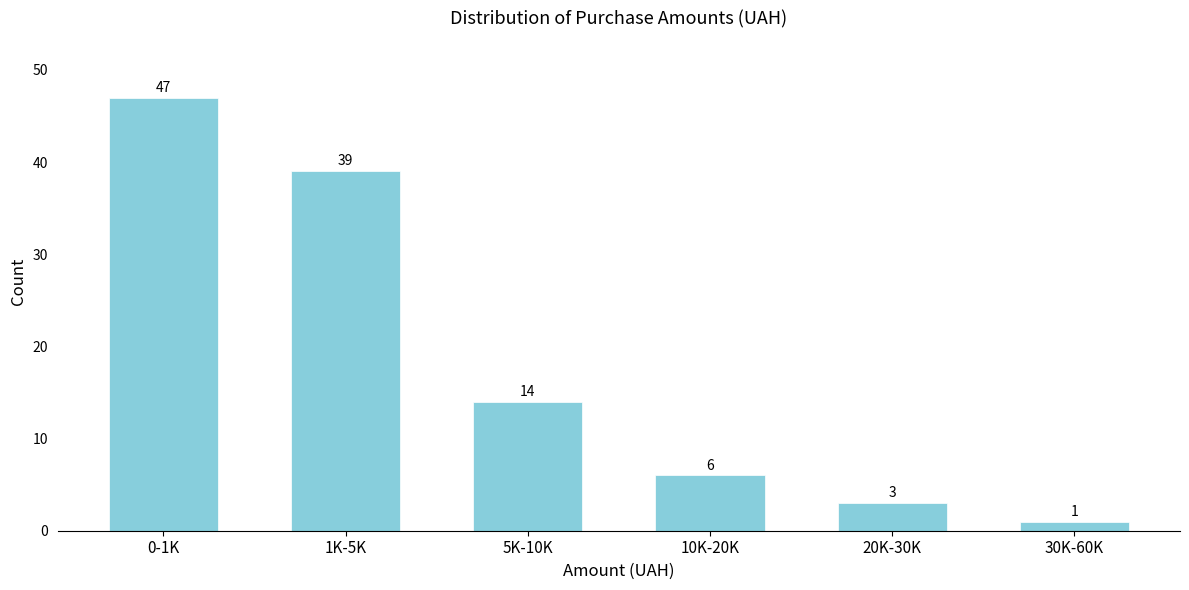

Reading left to right, what are all the values shown in this chart?

0-1K=47	1K-5K=39	5K-10K=14	10K-20K=6	20K-30K=3	30K-60K=1